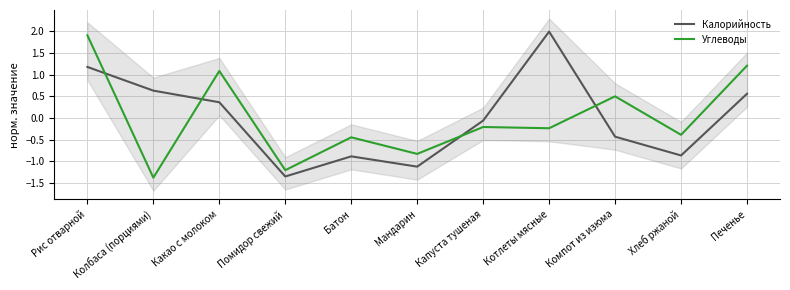

How many values in the Углеводы series exceed 0?

4